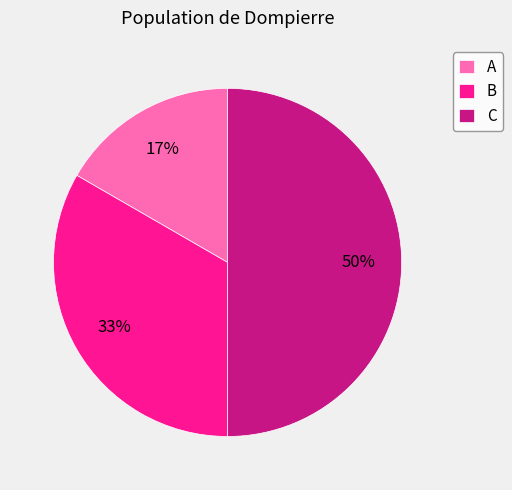

Combined, do B and C account for over 50%?

Yes